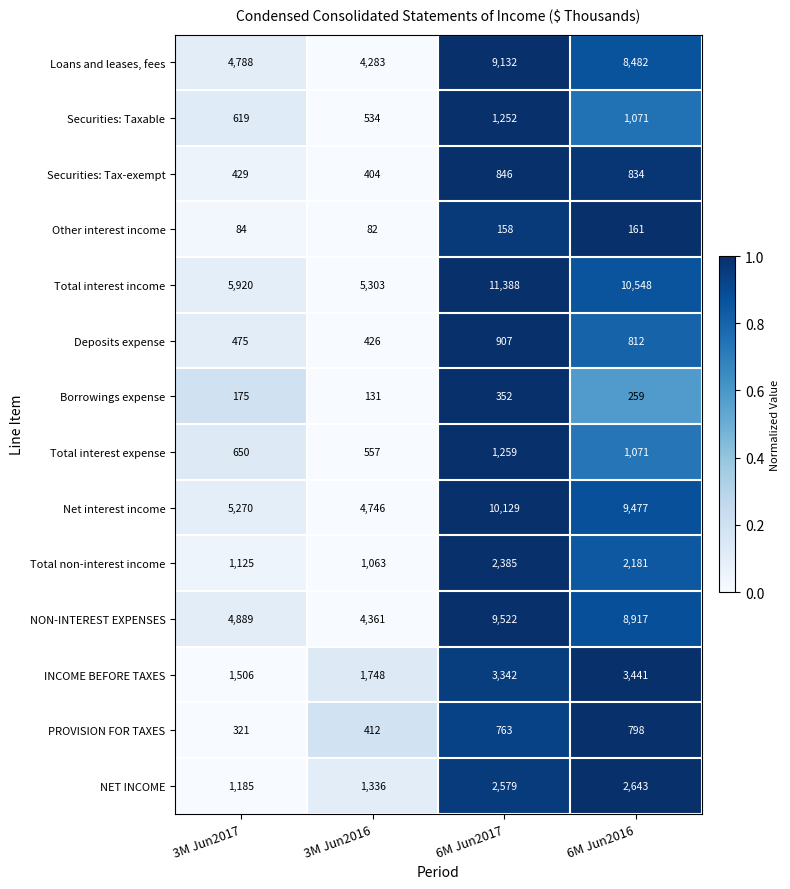

At which label does Borrowings expense reach its minimum?

3M Jun2016